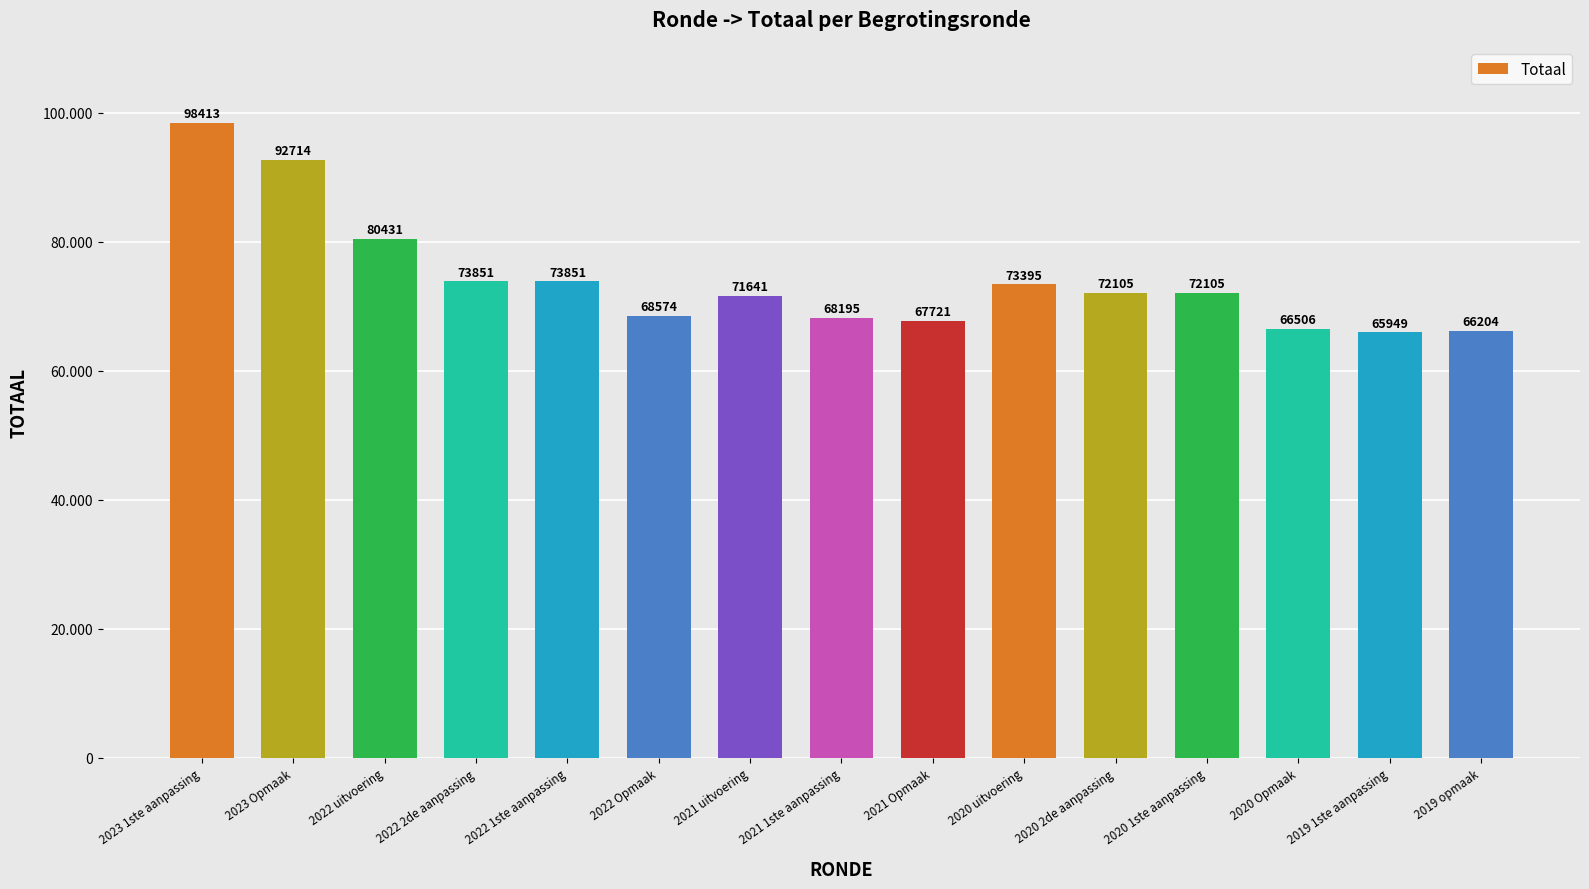

Which category has the lowest value across all series?

2019 1ste aanpassing